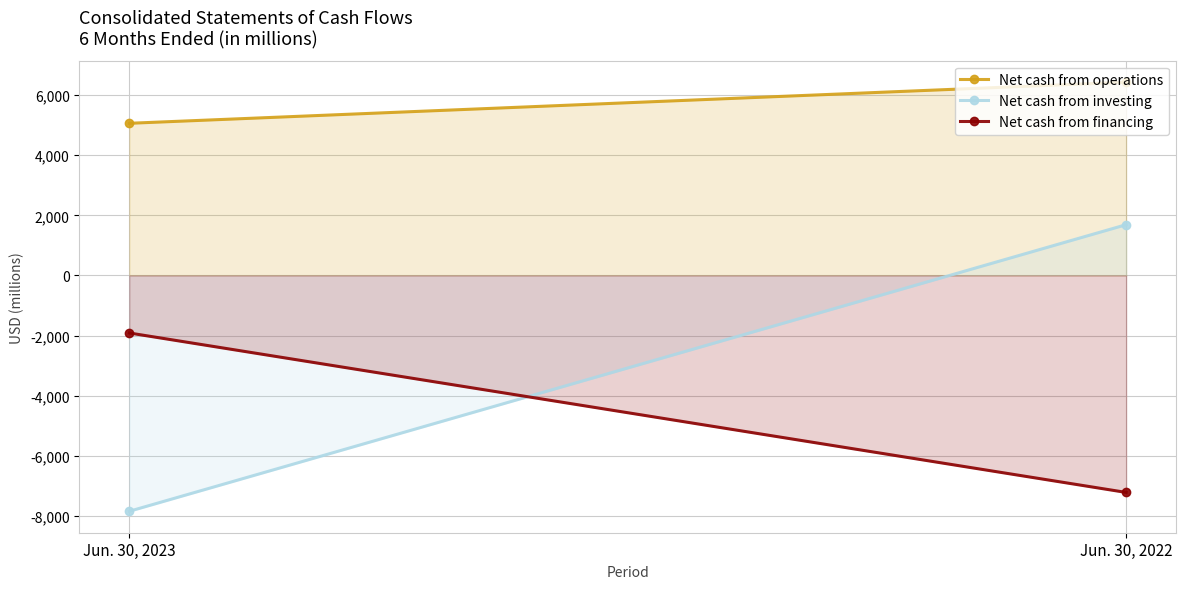

What value does the Net cash from operations series have at Jun. 30, 2022, to the nearest 10?

6430